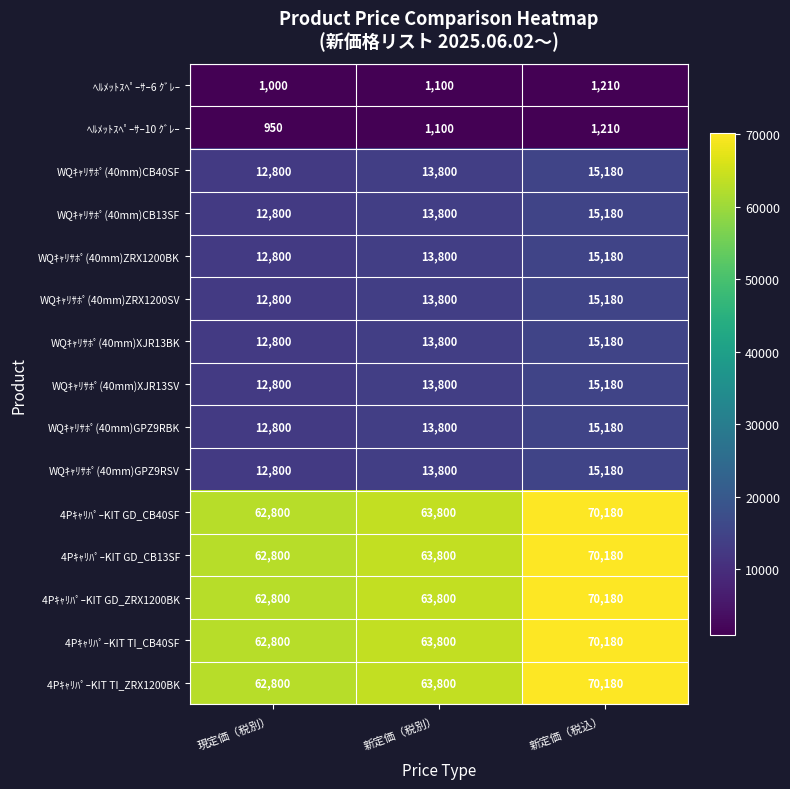

What is the minimum value shown in the chart?

950